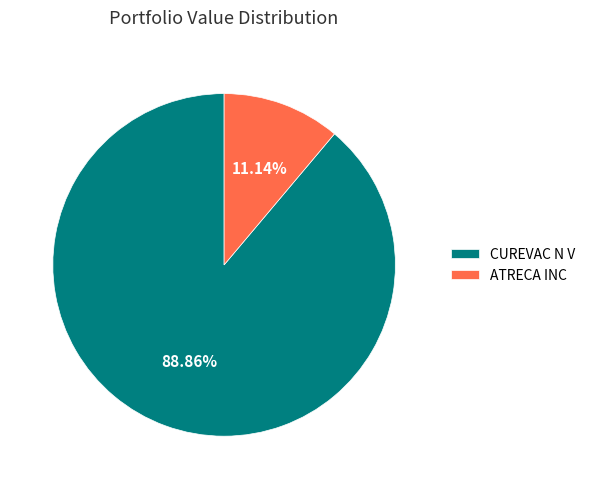

To the nearest percent, what portion does CUREVAC N V represent?

89%